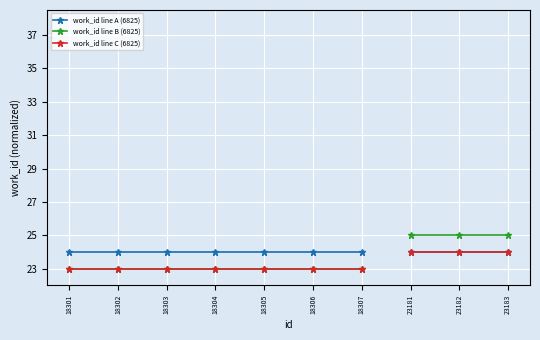

At which label is work_id line A (6825) closest to 24?

18301